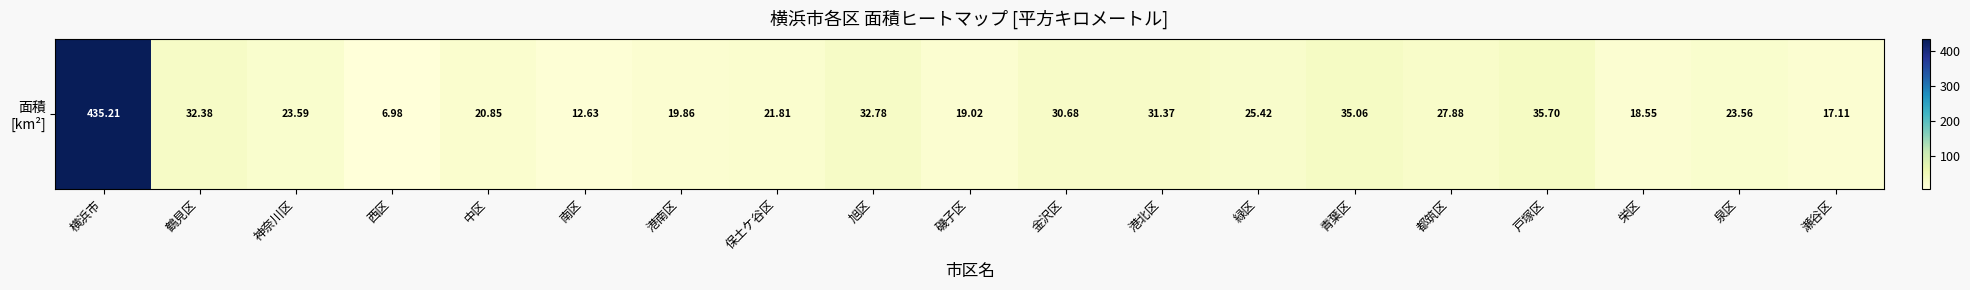

What is the greatest value displayed?

435.2